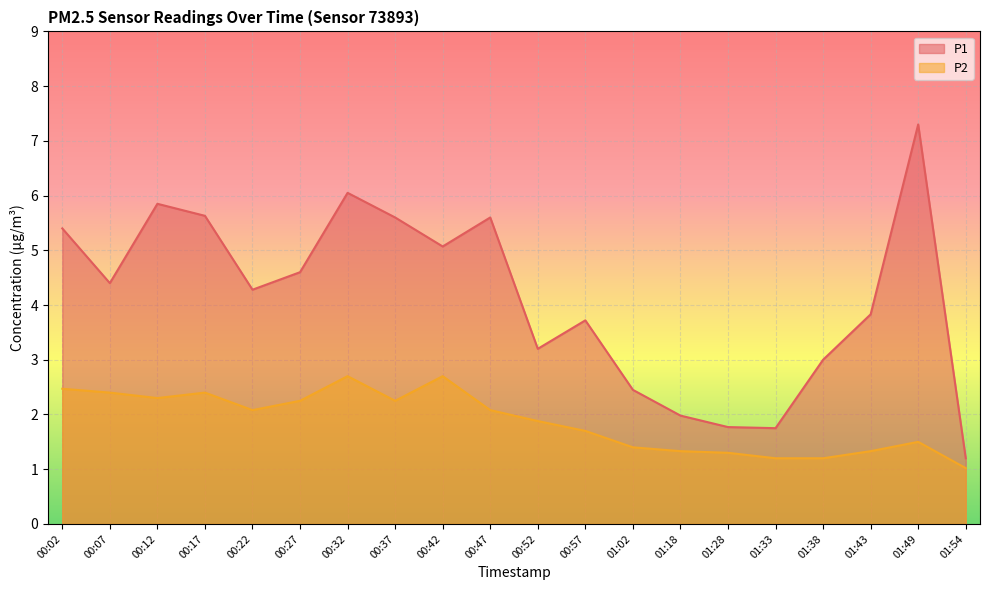

True or false: P1 and P2 cross at least once.

False